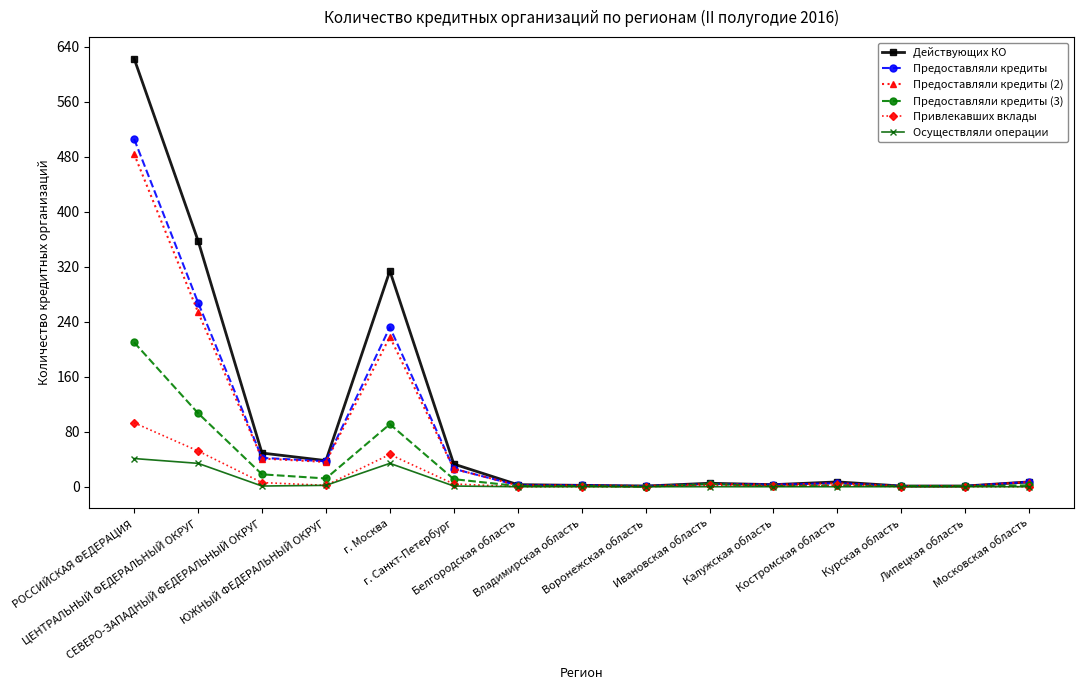

How many distinct data groups are displayed?

6